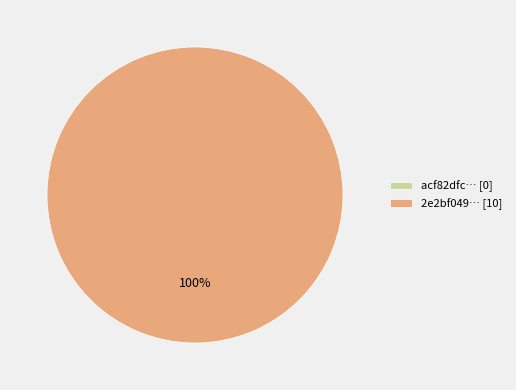

How many segments does this pie chart have?

2